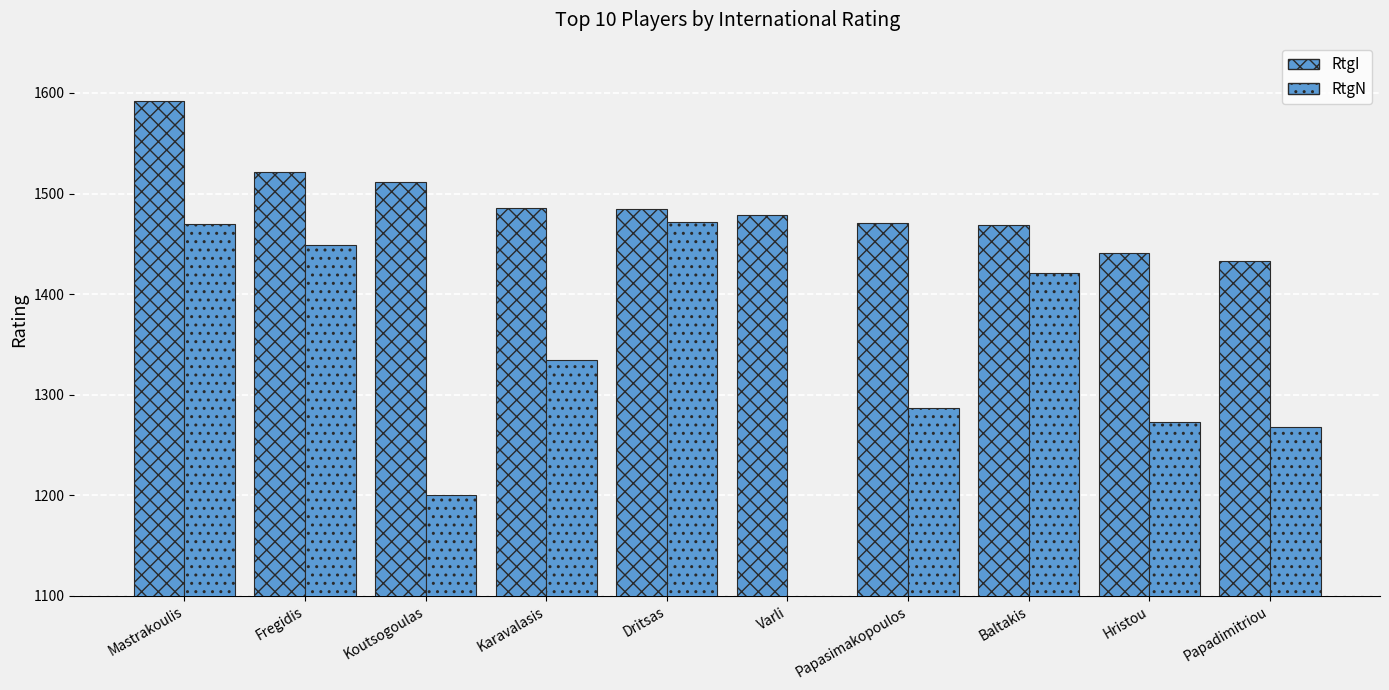

How many categories are shown in the chart?

10